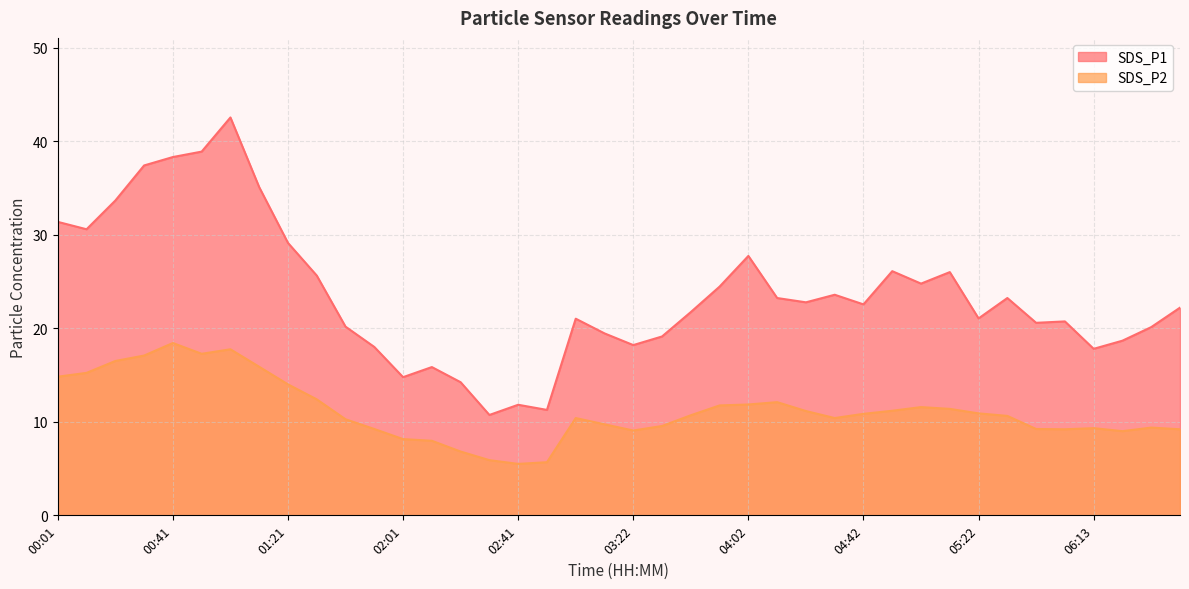

What is the greatest value displayed?

42.5